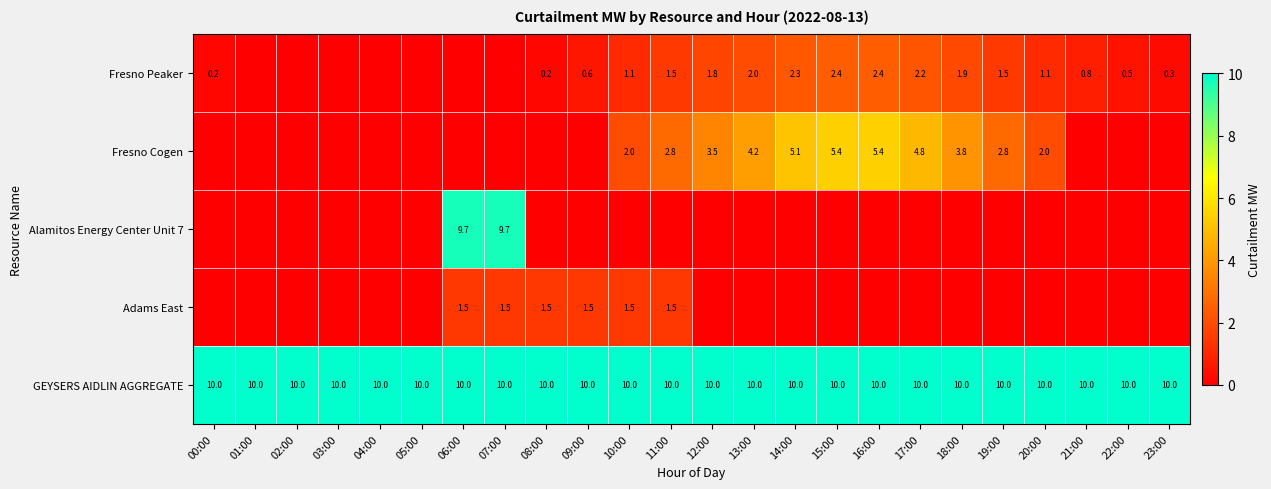

What is the sum of the Fresno Cogen values at 11:00 and 18:00?

6.6